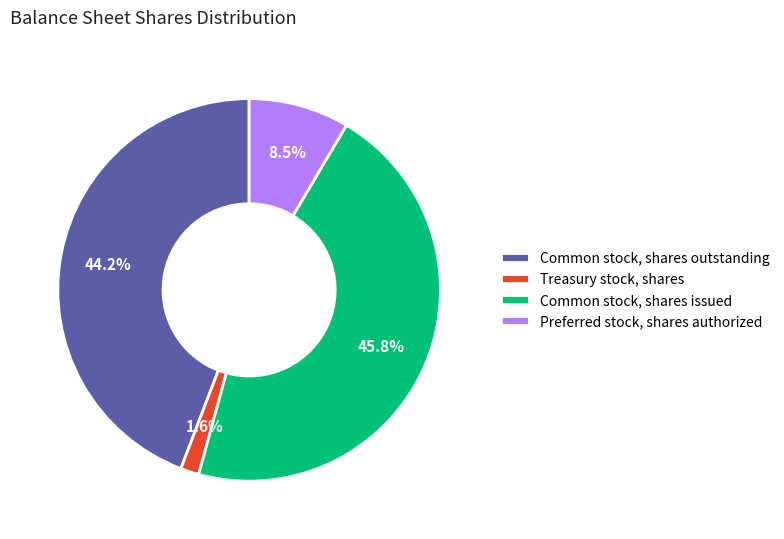

Which slice is the smallest?

Treasury stock, shares